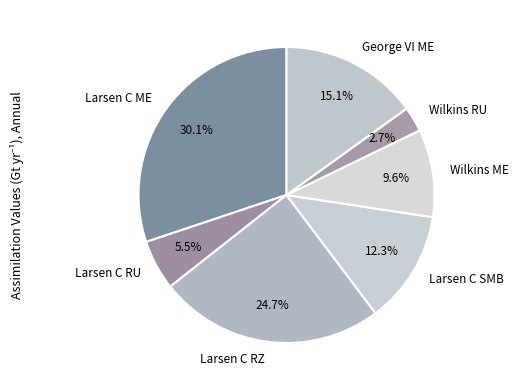

Do Larsen C SMB and Larsen C ME together represent more than half of the pie?

No